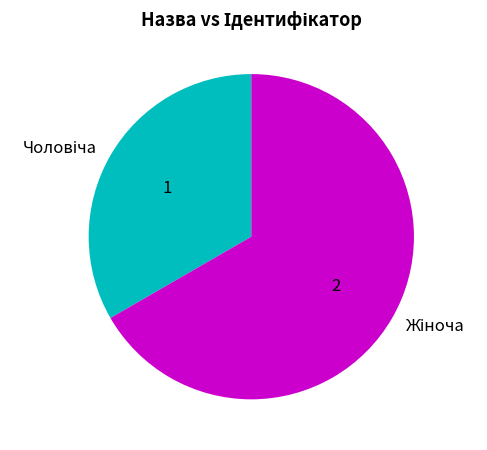

Is there any slice that represents more than half of the pie?

Yes